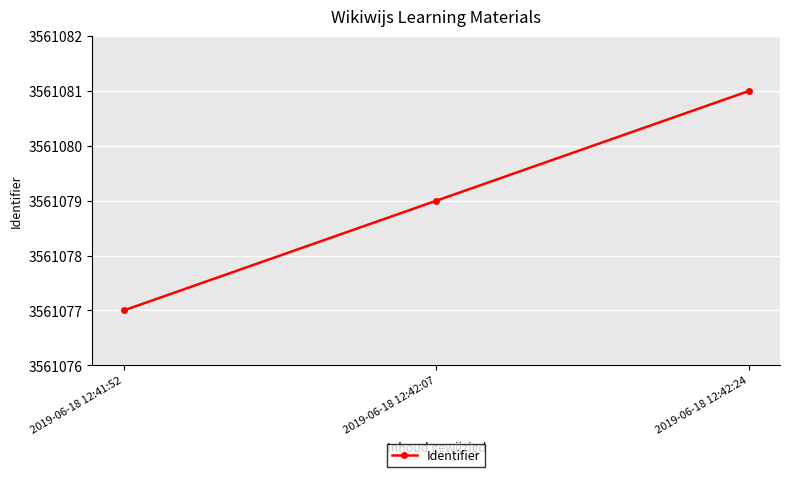

Which label corresponds to the smallest value in the chart?

2019-06-18 12:41:52